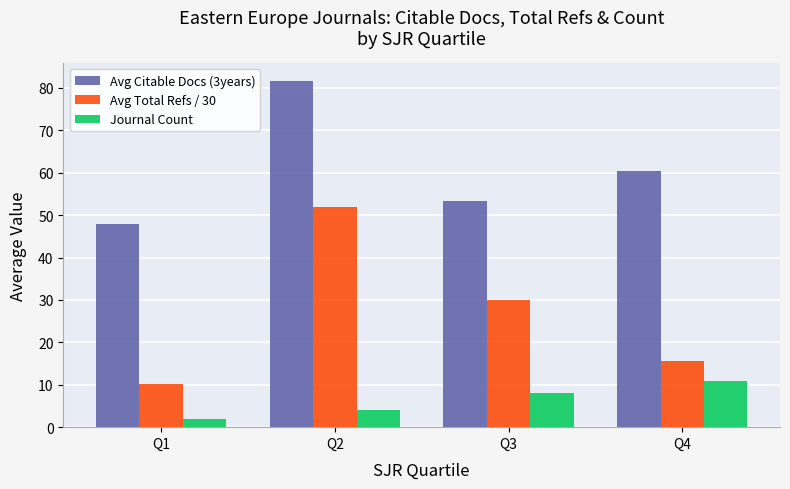

Read the Journal Count value at Q3.

8.0